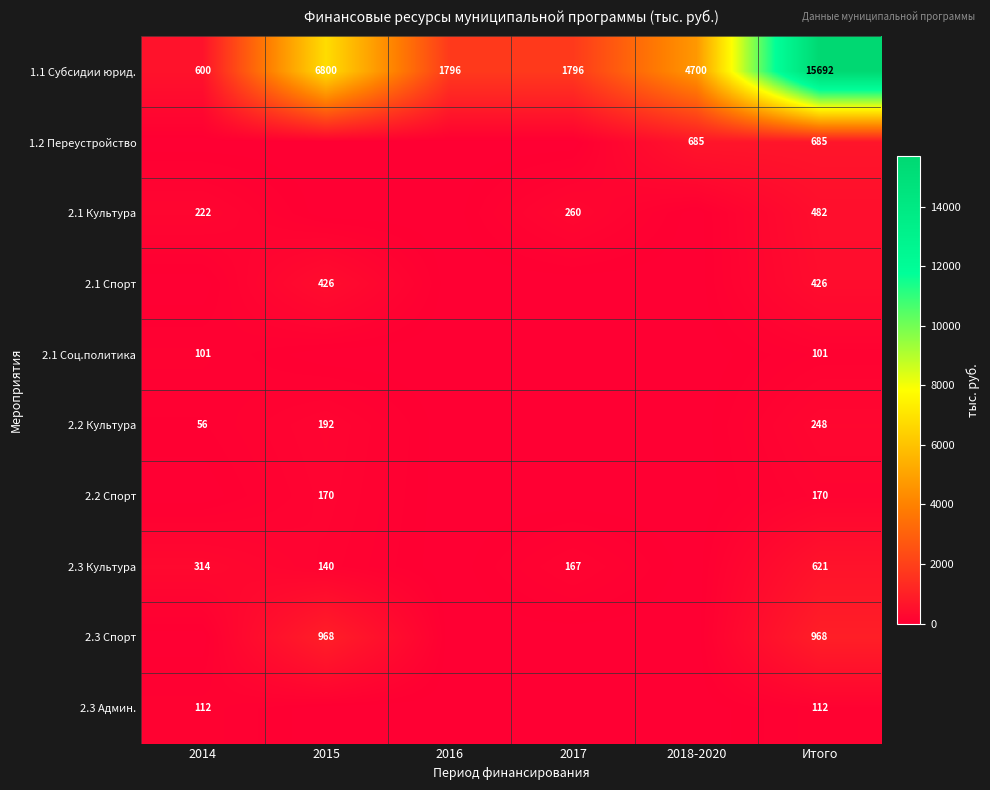

Between 2015 and 2018-2020, which is larger?

2015